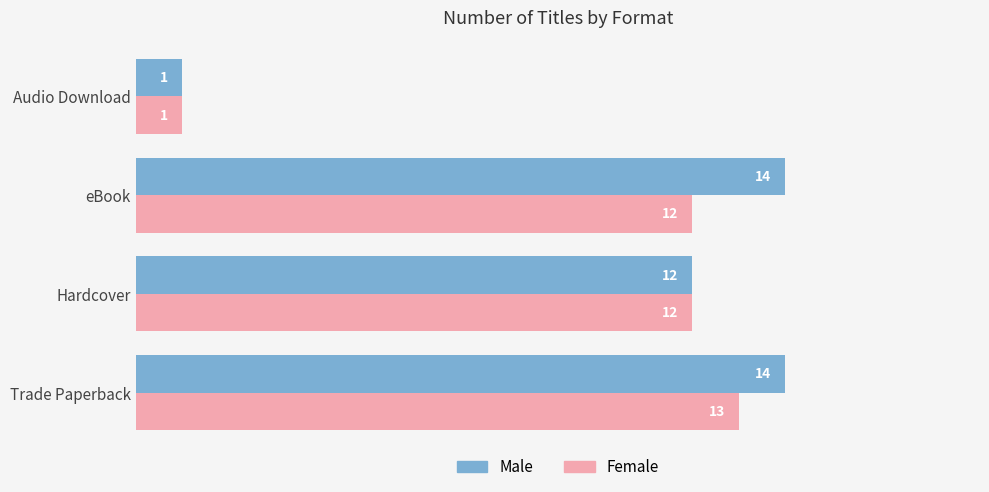

True or false: Female has a value of 12 at Hardcover.

True